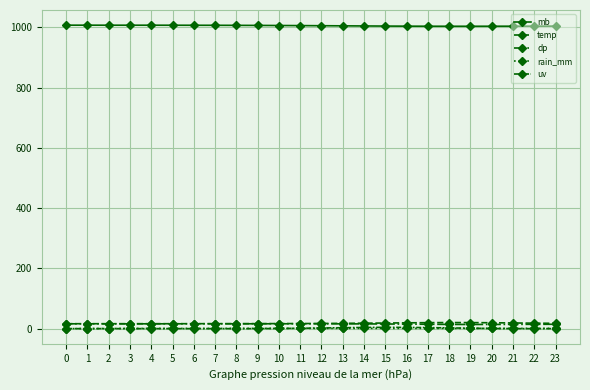

What is the spread (max minus min) of values at 8?

1006.5